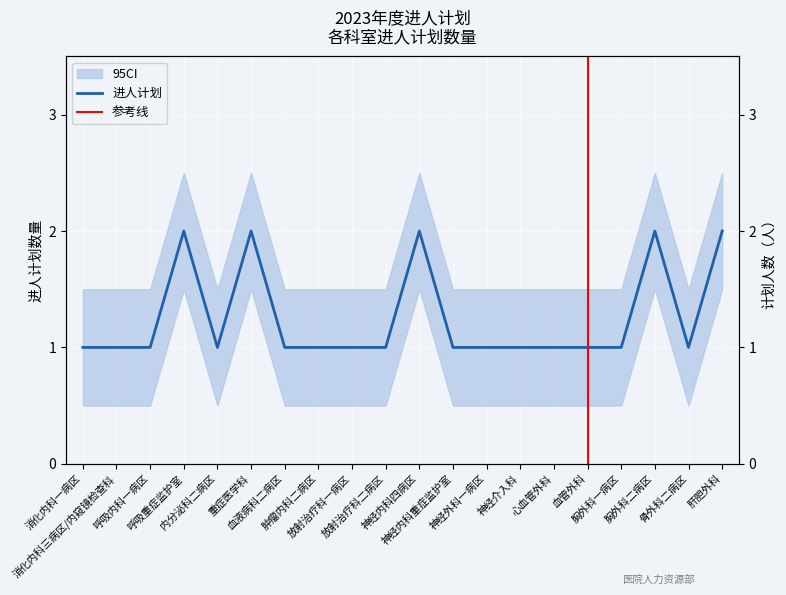

Reading left to right, list all the values displayed in this chart.

1	1	1	2	1	2	1	1	1	1	2	1	1	1	1	1	1	2	1	2